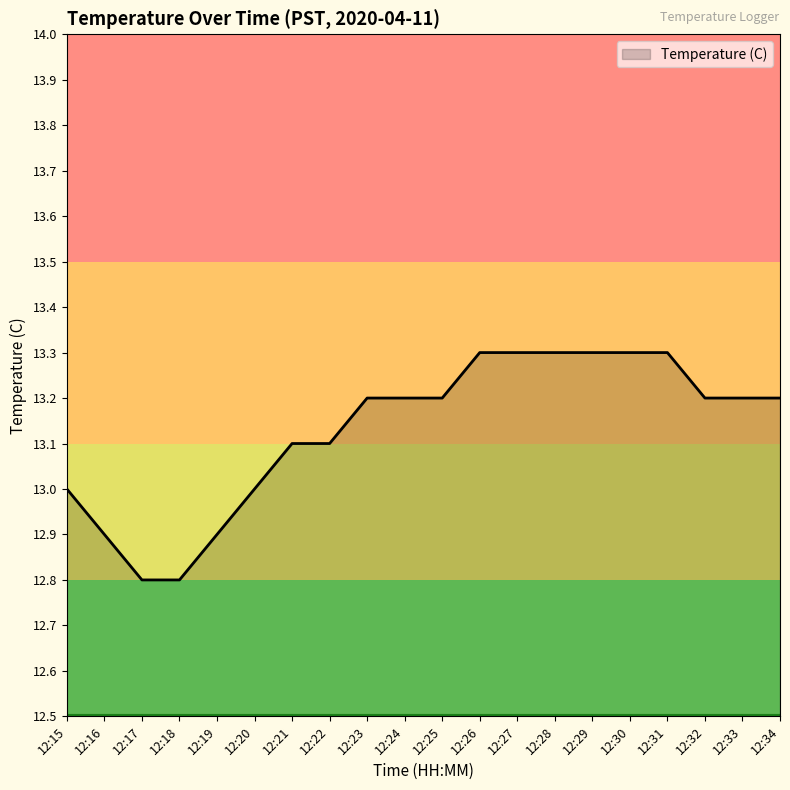

Is it true that the value at 12:30 is 8.4?

False